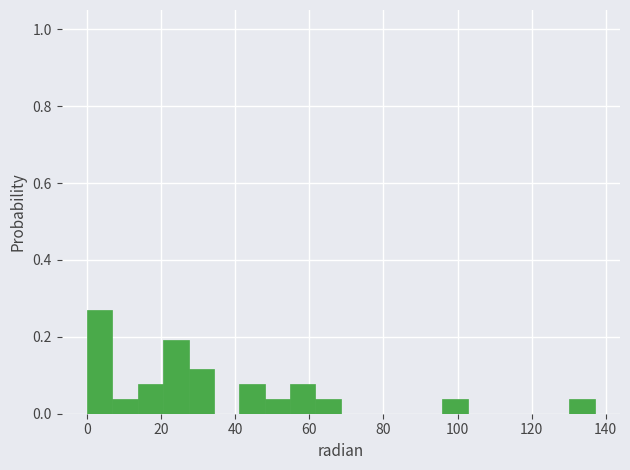

Read against the x-axis, roughly where is the centre of the tallest bar?

4